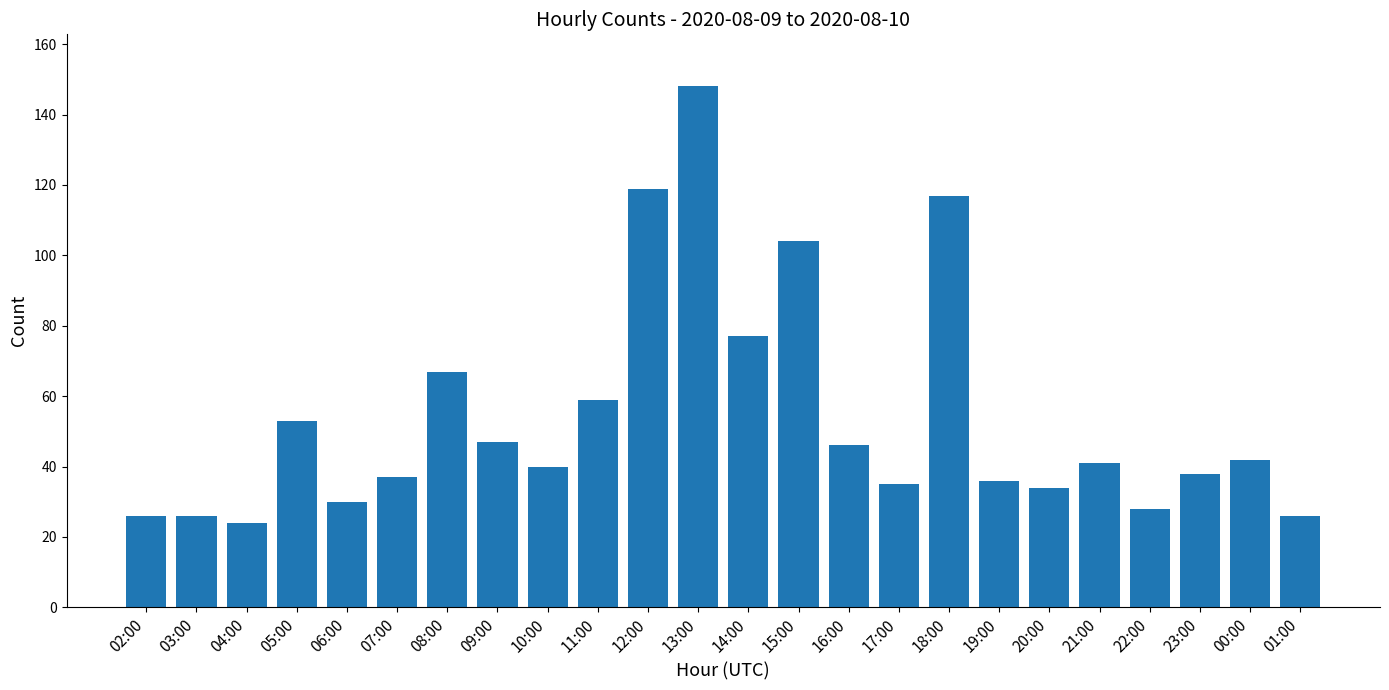

The value at 10:00 is 72. True or false?

False